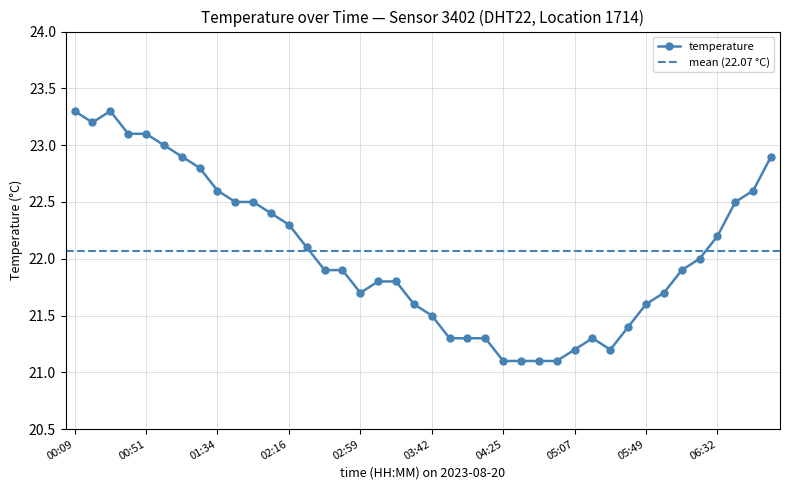

Reading left to right, what are all the values shown in this chart?

00:09=23.3	00:19=23.2	00:30=23.3	00:41=23.1	00:51=23.1	01:02=23.0	01:12=22.9	01:23=22.8	01:34=22.6	01:45=22.5	01:55=22.5	02:06=22.4	02:16=22.3	02:27=22.1	02:38=21.9	02:48=21.9	02:59=21.7	03:10=21.8	03:21=21.8	03:31=21.6	03:42=21.5	03:52=21.3	04:03=21.3	04:14=21.3	04:25=21.1	04:35=21.1	04:46=21.1	04:56=21.1	05:07=21.2	05:18=21.3	05:28=21.2	05:39=21.4	05:49=21.6	06:00=21.7	06:11=21.9	06:21=22.0	06:32=22.2	06:42=22.5	06:53=22.6	07:03=22.9